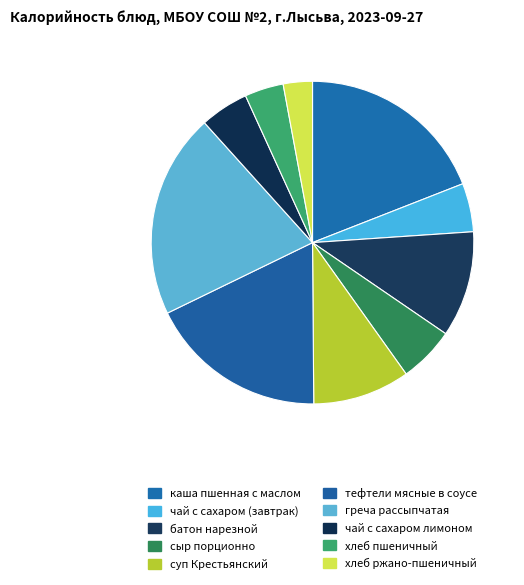

Is каша пшенная с маслом the majority of the pie?

No